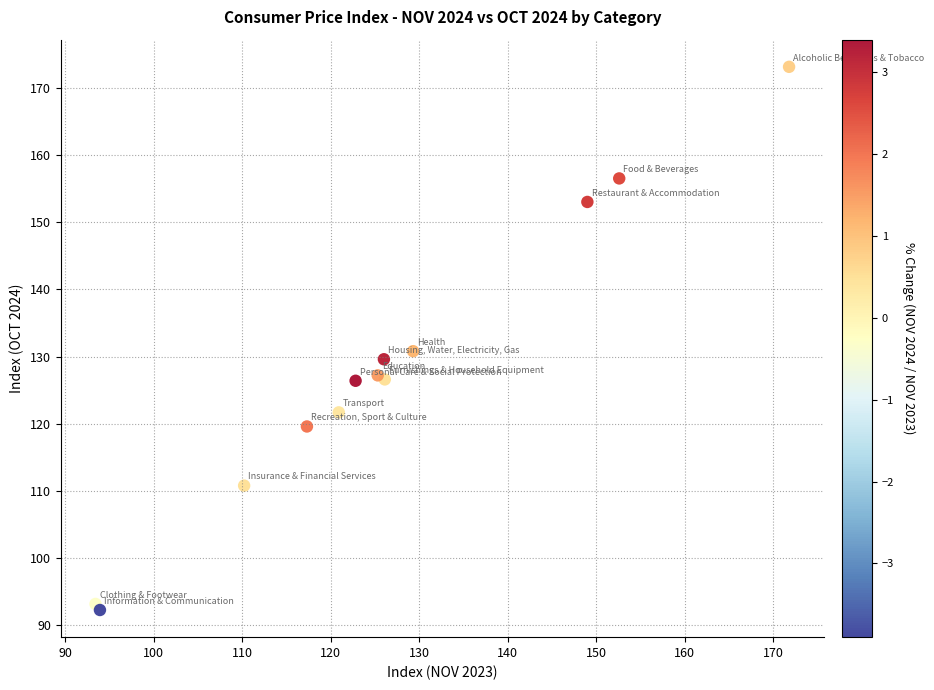

What Y value in the scatter plot is closest to 132?

130.8